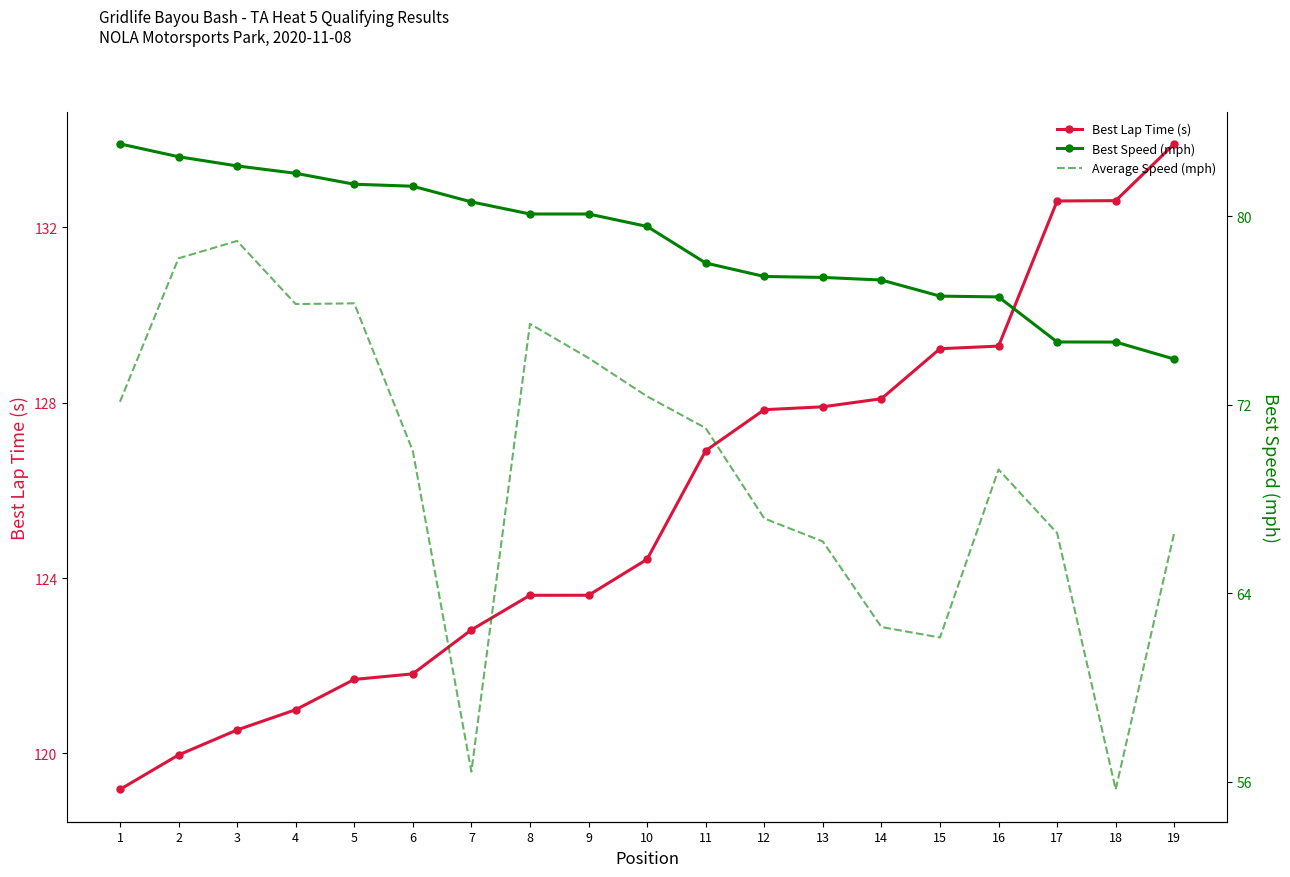

At which category is the sum across all series the highest?

3